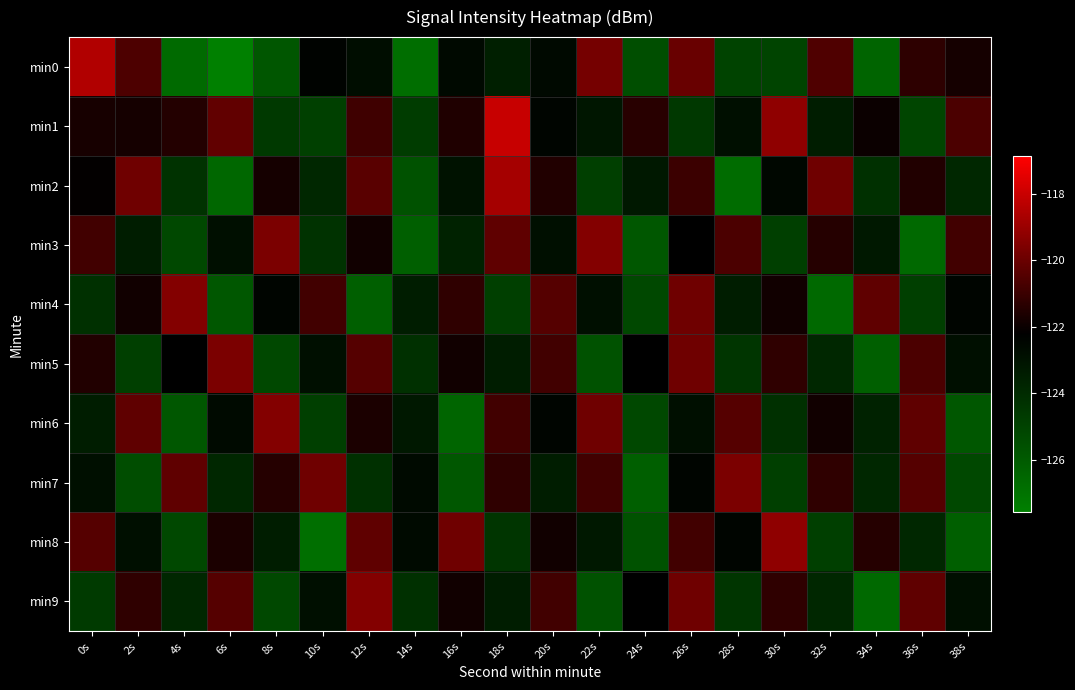

Reading left to right, list all the values displayed in this chart.

min0: 0s=-118.5	2s=-120.6	4s=-126.7	6s=-127.6	8s=-125.8	10s=-122.4	12s=-122.8	14s=-126.9	16s=-122.6	18s=-123.5	20s=-122.6	22s=-119.8	24s=-125.5	26s=-120.0	28s=-125.0	30s=-125.1	32s=-120.6	34s=-126.4	36s=-121.3	38s=-121.8
min1: 0s=-121.8	2s=-121.8	4s=-121.5	6s=-120.2	8s=-124.6	10s=-124.9	12s=-120.9	14s=-124.8	16s=-121.6	18s=-118.0	20s=-122.5	22s=-123.2	24s=-121.3	26s=-124.6	28s=-122.9	30s=-119.2	32s=-123.5	34s=-122.0	36s=-125.1	38s=-120.7
min2: 0s=-122.1	2s=-119.9	4s=-124.3	6s=-126.5	8s=-121.8	10s=-123.9	12s=-120.3	14s=-125.7	16s=-123.0	18s=-118.8	20s=-121.5	22s=-124.9	24s=-123.2	26s=-121.0	28s=-126.8	30s=-122.5	32s=-119.9	34s=-124.2	36s=-121.5	38s=-123.9
min3: 0s=-120.9	2s=-123.5	4s=-125.2	6s=-122.9	8s=-119.7	10s=-124.3	12s=-121.9	14s=-126.2	16s=-123.7	18s=-120.2	20s=-122.9	22s=-119.5	24s=-125.9	26s=-122.2	28s=-120.7	30s=-124.9	32s=-121.5	34s=-123.2	36s=-126.7	38s=-120.9
min4: 0s=-124.2	2s=-121.9	4s=-119.5	6s=-125.9	8s=-122.5	10s=-120.9	12s=-126.2	14s=-123.5	16s=-121.2	18s=-124.9	20s=-120.5	22s=-122.9	24s=-125.2	26s=-119.9	28s=-123.5	30s=-121.9	32s=-126.7	34s=-120.2	36s=-124.9	38s=-122.5
min5: 0s=-121.5	2s=-124.9	4s=-122.2	6s=-119.7	8s=-125.2	10s=-122.9	12s=-120.5	14s=-124.2	16s=-121.9	18s=-123.5	20s=-120.9	22s=-125.7	24s=-122.2	26s=-119.9	28s=-124.5	30s=-121.2	32s=-123.9	34s=-126.2	36s=-120.7	38s=-122.9
min6: 0s=-123.5	2s=-120.2	4s=-125.9	6s=-122.7	8s=-119.5	10s=-124.9	12s=-121.7	14s=-123.2	16s=-126.5	18s=-120.9	20s=-122.5	22s=-119.9	24s=-125.2	26s=-122.9	28s=-120.5	30s=-124.2	32s=-121.9	34s=-123.7	36s=-120.2	38s=-125.9
min7: 0s=-122.9	2s=-125.5	4s=-120.2	6s=-123.9	8s=-121.5	10s=-119.9	12s=-124.2	14s=-122.7	16s=-125.9	18s=-121.2	20s=-123.5	22s=-120.9	24s=-126.2	26s=-122.5	28s=-119.7	30s=-124.9	32s=-121.2	34s=-123.9	36s=-120.5	38s=-125.2
min8: 0s=-120.5	2s=-122.9	4s=-125.2	6s=-121.7	8s=-123.5	10s=-126.9	12s=-120.2	14s=-122.7	16s=-119.9	18s=-124.5	20s=-121.9	22s=-123.2	24s=-125.7	26s=-120.9	28s=-122.5	30s=-119.2	32s=-124.9	34s=-121.5	36s=-123.9	38s=-126.2
min9: 0s=-124.7	2s=-121.2	4s=-123.9	6s=-120.5	8s=-125.2	10s=-122.9	12s=-119.5	14s=-124.2	16s=-121.9	18s=-123.5	20s=-120.9	22s=-125.7	24s=-122.2	26s=-119.9	28s=-124.5	30s=-121.2	32s=-123.9	34s=-126.7	36s=-120.2	38s=-122.9